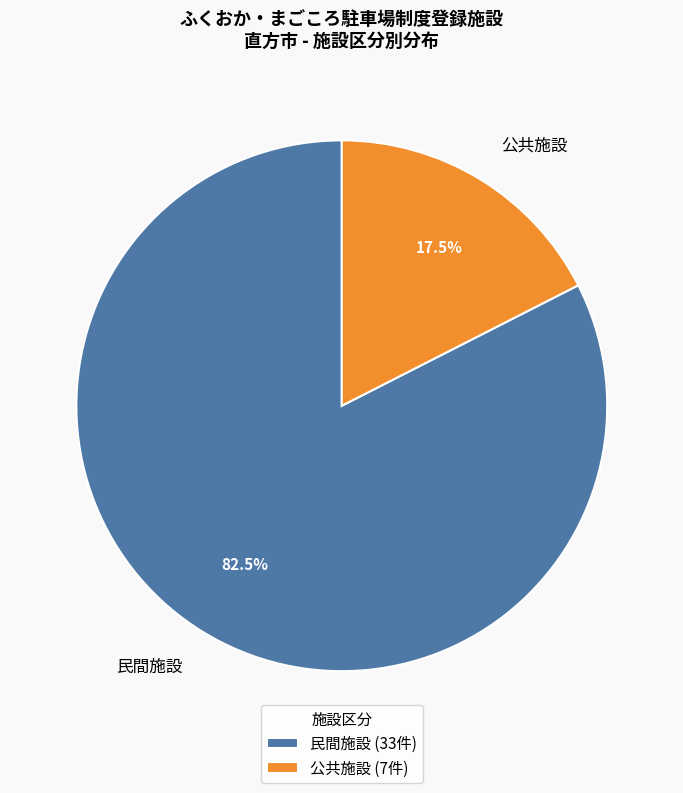

To the nearest percent, what is the difference between the largest and smallest slice percentages?

65%